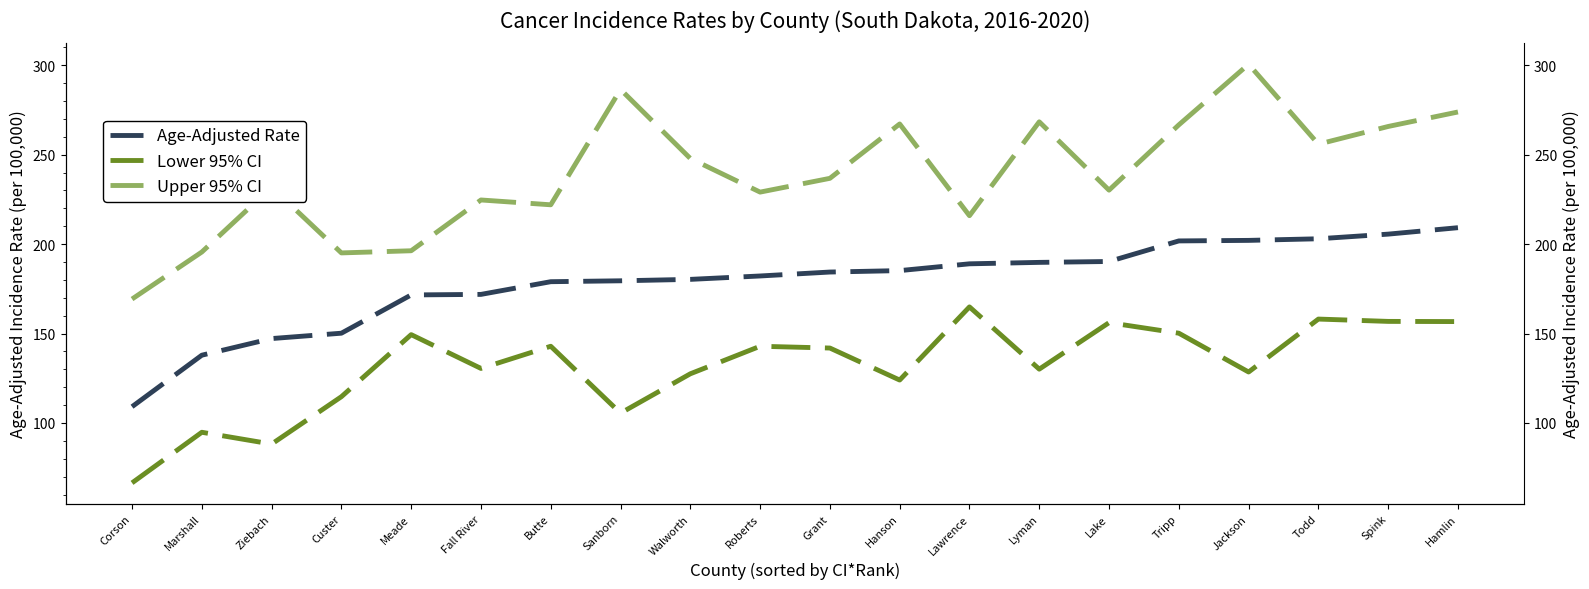

What are all the series names shown in the legend?

Age-Adjusted Rate, Lower 95% CI, Upper 95% CI